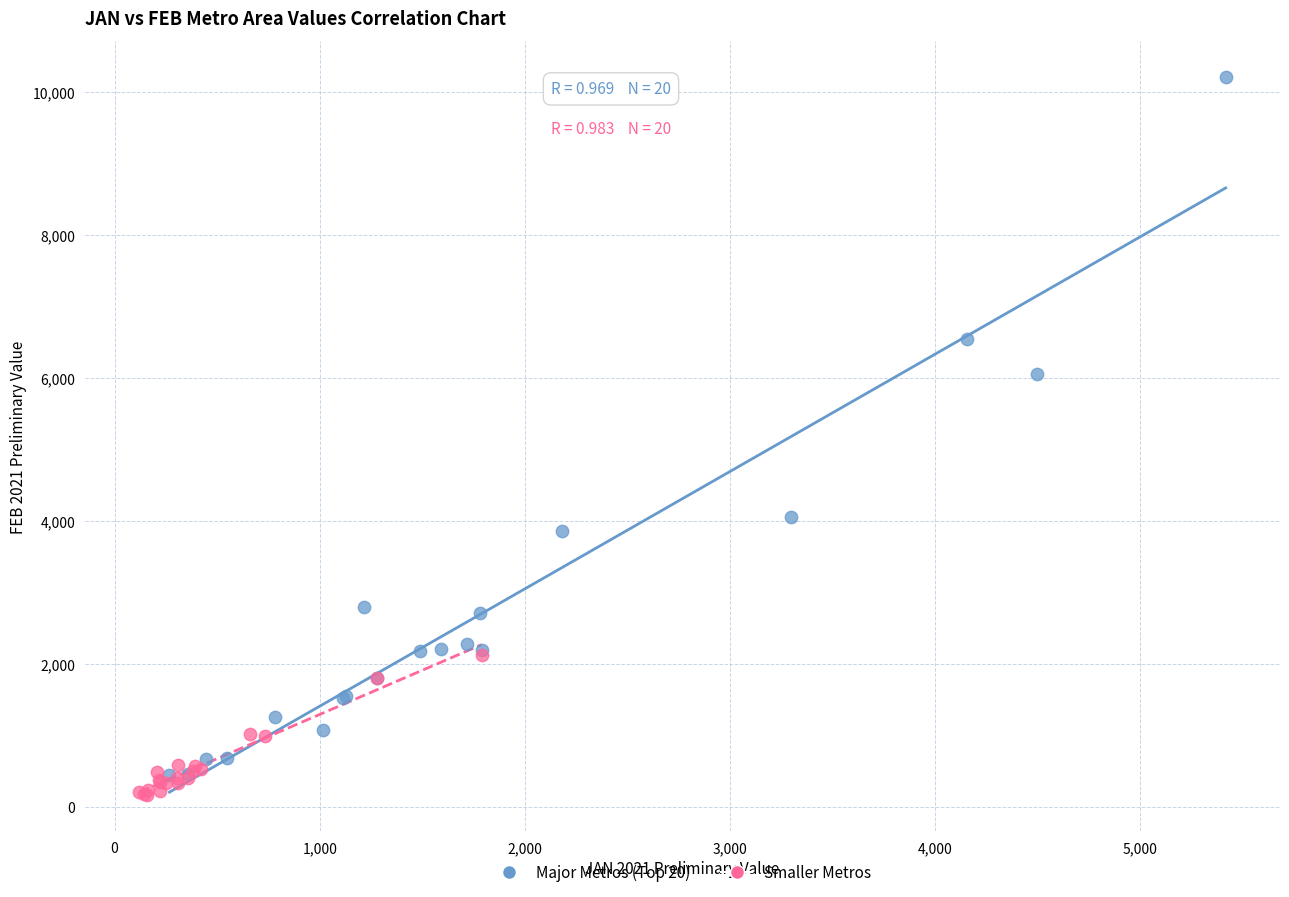

Which series contains the highest Y value?

Major Metros (Top 20)